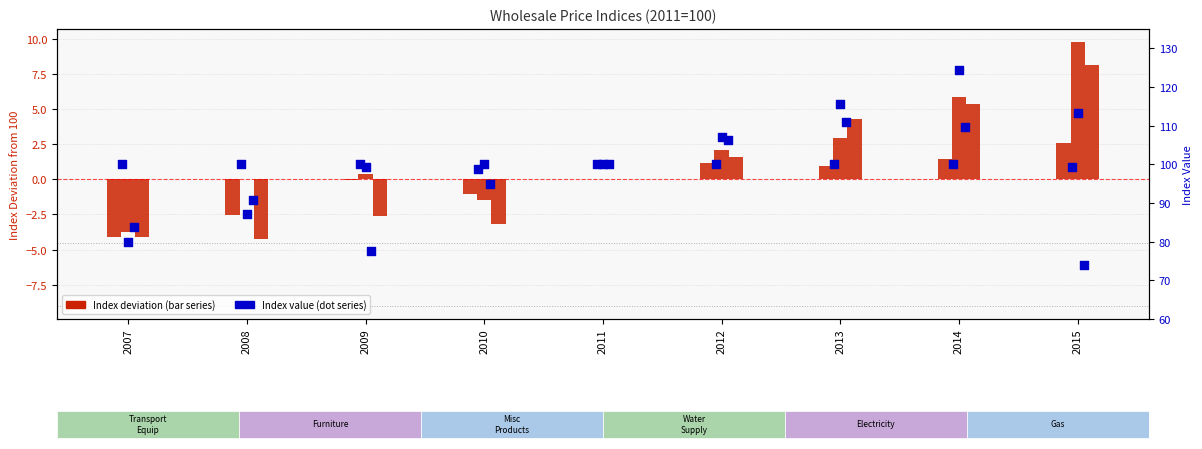

Is the value of Transport Equip & Parts at 2007 greater than the value of Water Supply at 2010?

No